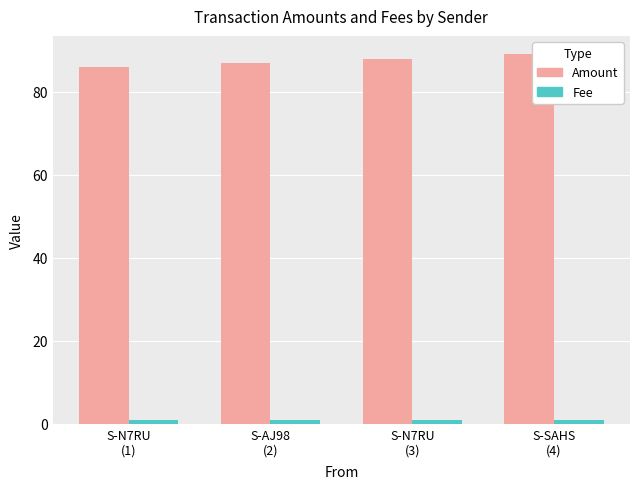

How many bars are there in each group?

2